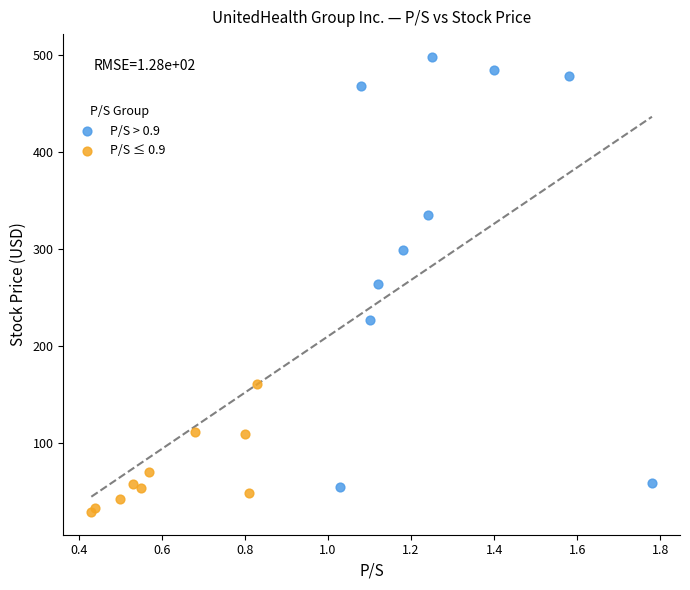

Which series contains the lowest Y value?

P/S ≤ 0.9